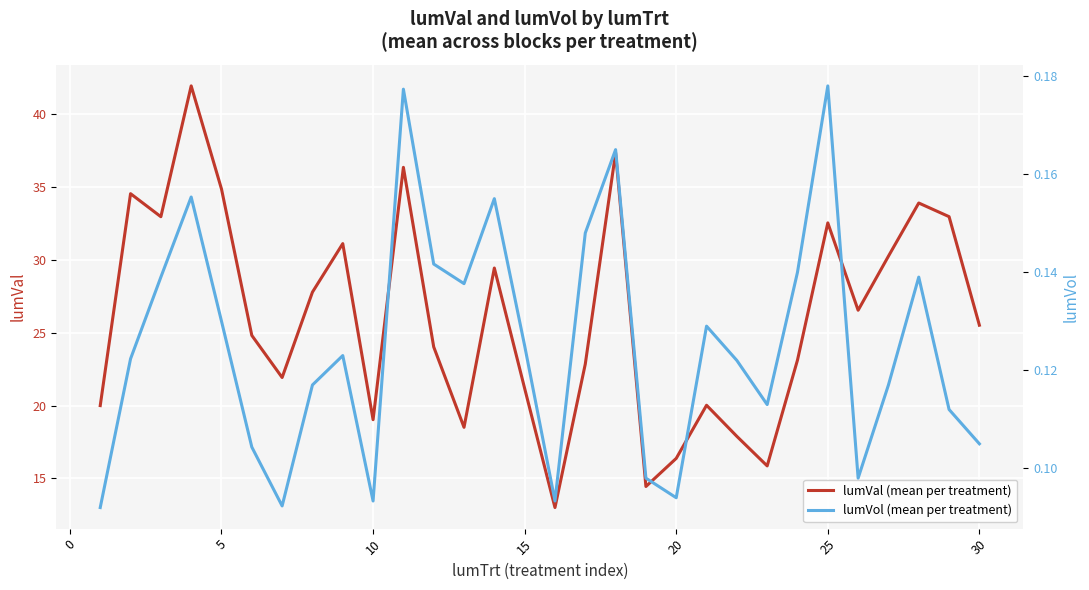

Is it true that lumVal (mean per treatment) equals 19.0 at 10?

True